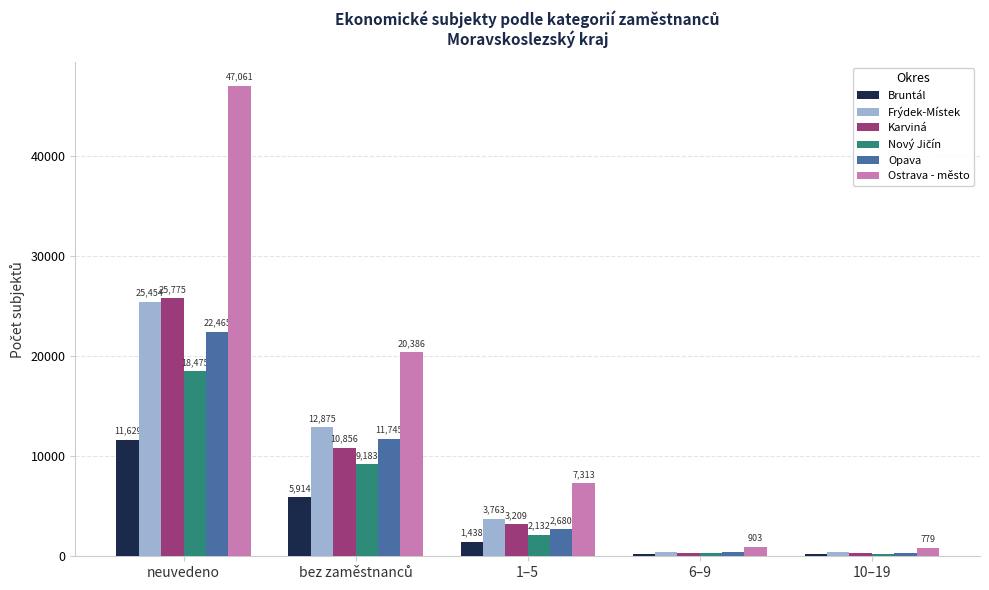

What is the sum of the Frýdek-Místek values at 6–9 and 10–19?

882